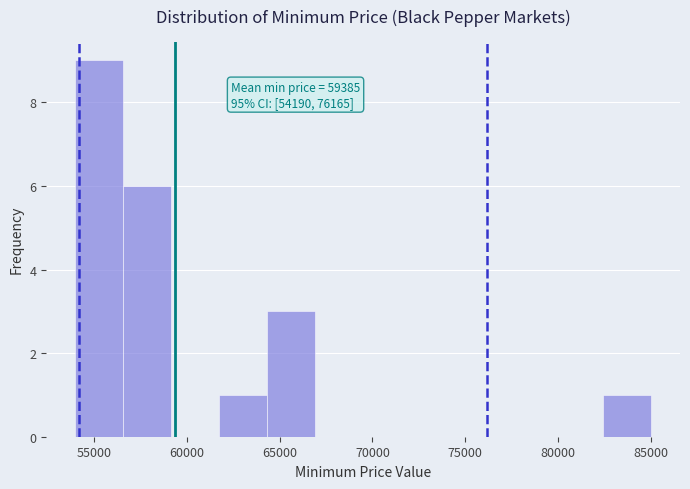

Over which range of the x-axis is the bar tallest?

54000 to 56500